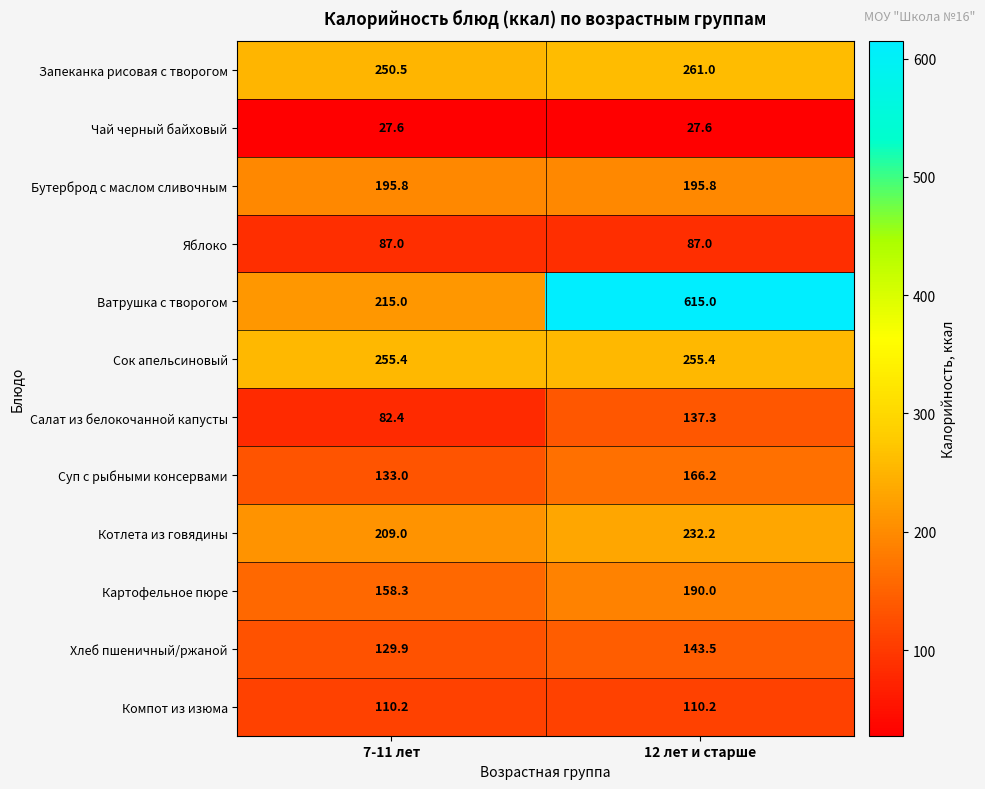

The value of Картофельное пюре at 12 лет и старше is 269.1. True or false?

False